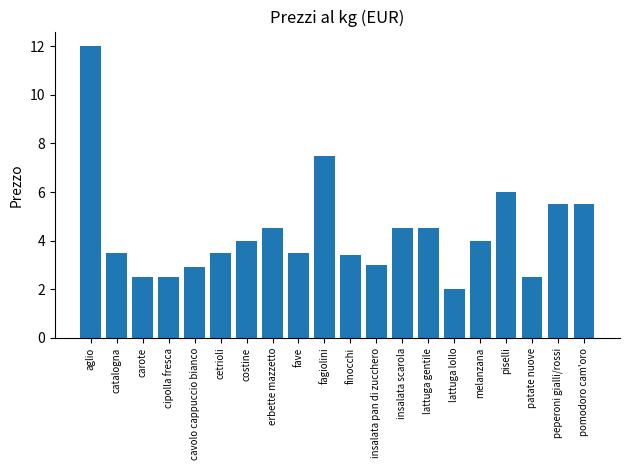

The value at pomodoro cam'oro is 3.7. True or false?

False